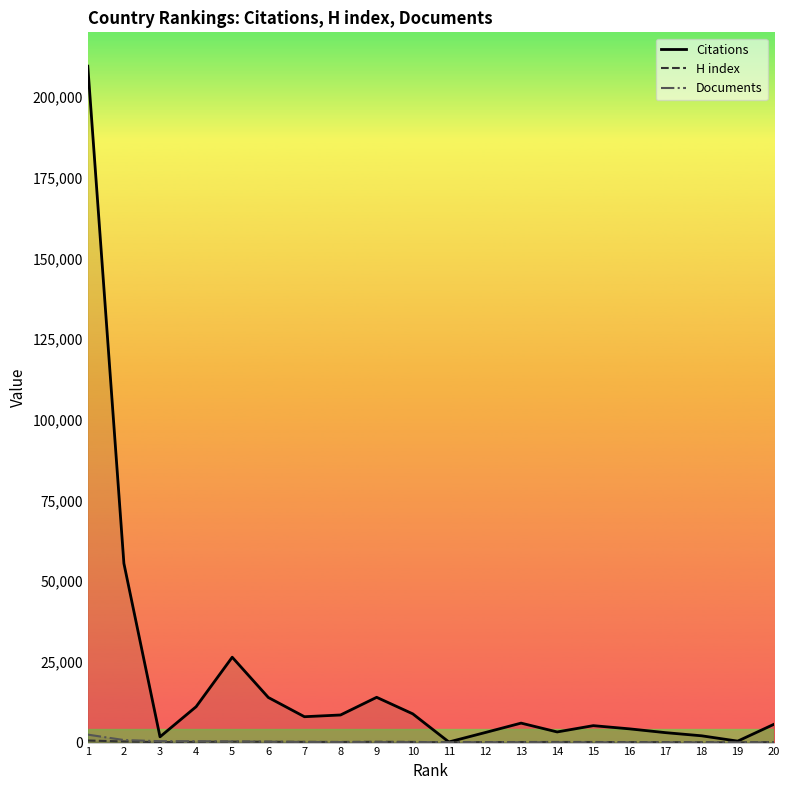

What is the difference between the highest and lowest values at 12?

2971